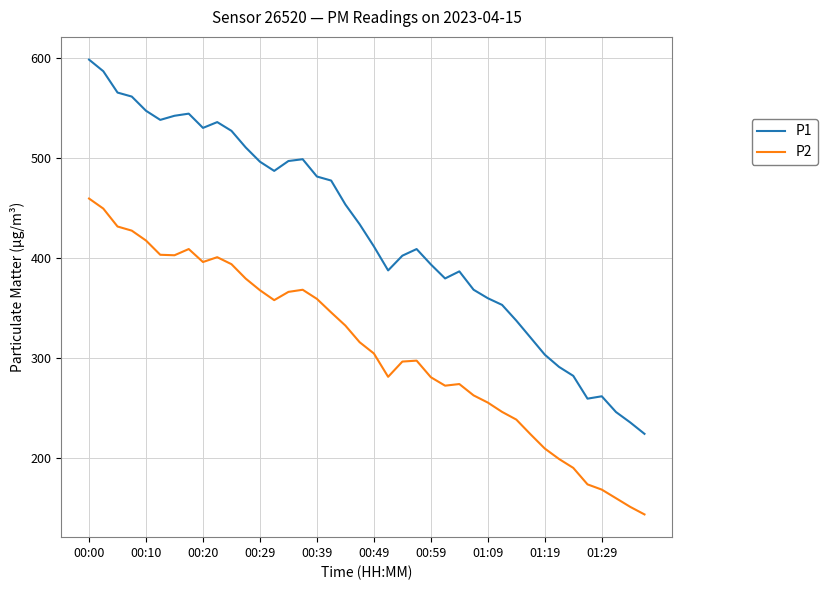

Which series has the largest range (max minus min)?

P1